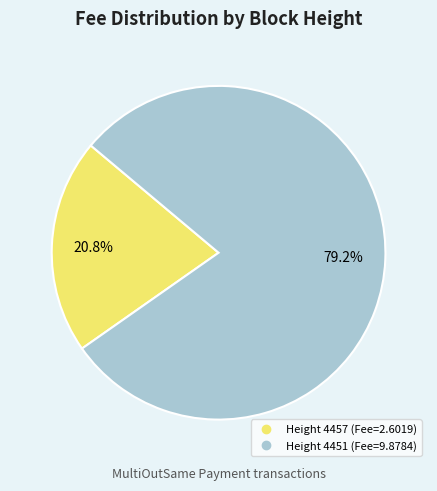

Is there a majority slice in this chart?

Yes